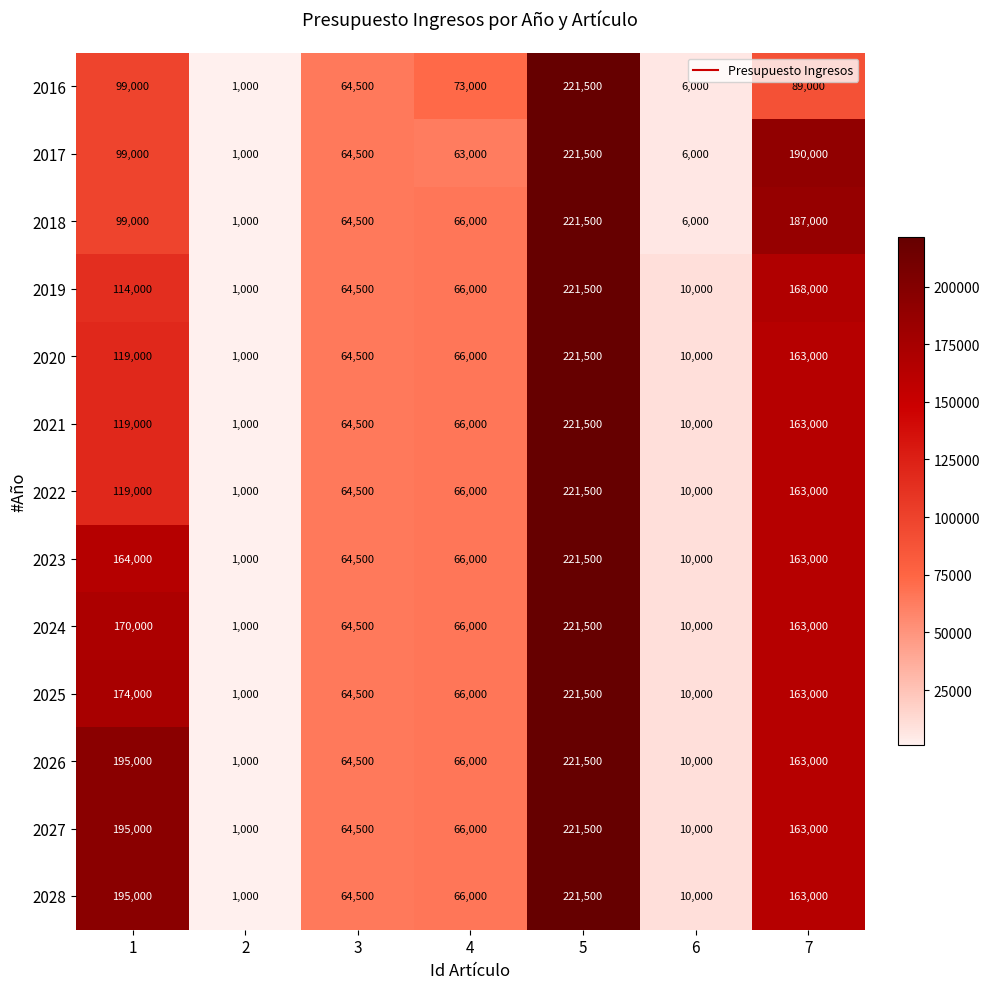

What is the difference between the maximum and minimum values in the 2025 series?

220500